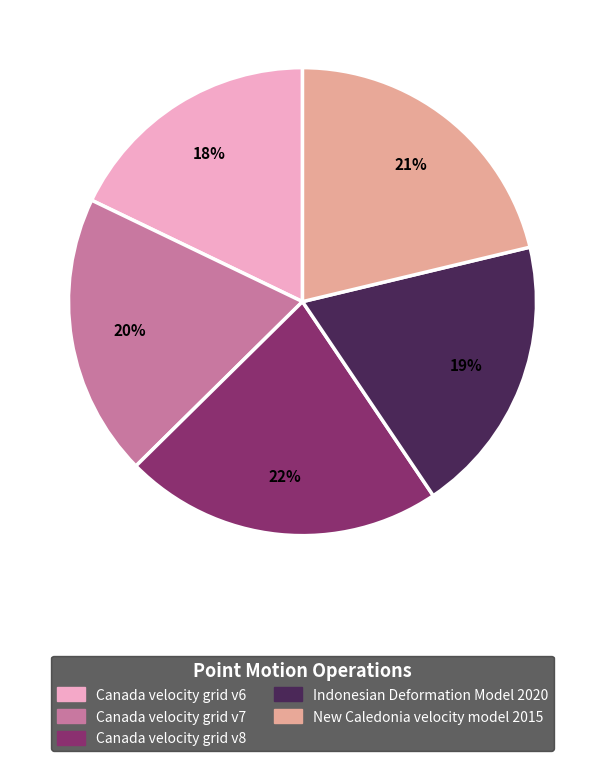

To the nearest percent, what is the average slice percentage?

20%